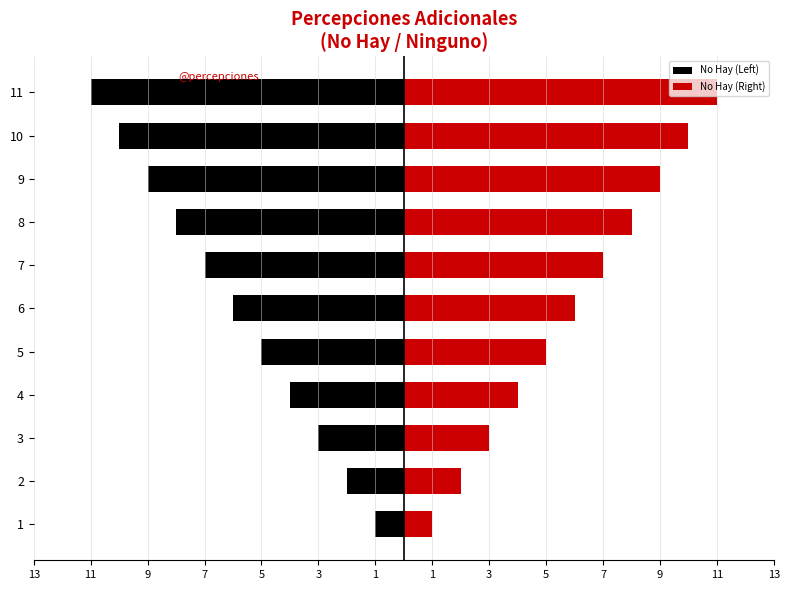

Reading left to right, transcribe all the data shown in this chart.

No Hay (Left): -1	-2	-3	-4	-5	-6	-7	-8	-9	-10	-11
No Hay (Right): 1	2	3	4	5	6	7	8	9	10	11